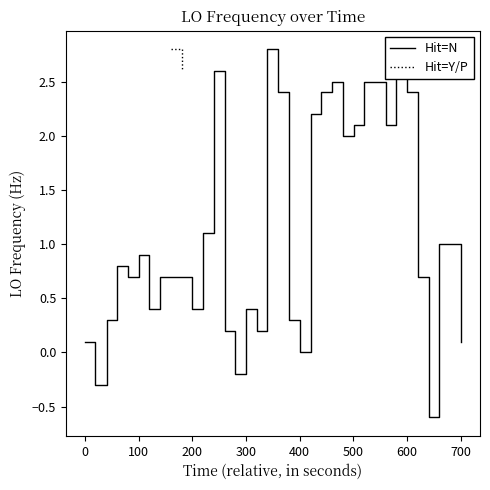

What is the minimum value for Hit=N?

-0.6